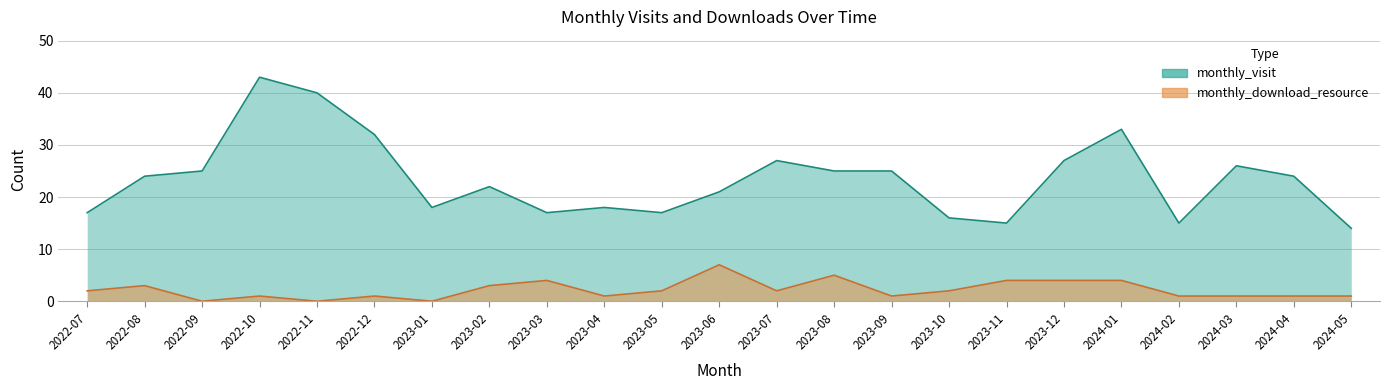

How many interior local valleys does the monthly_visit series have?

5